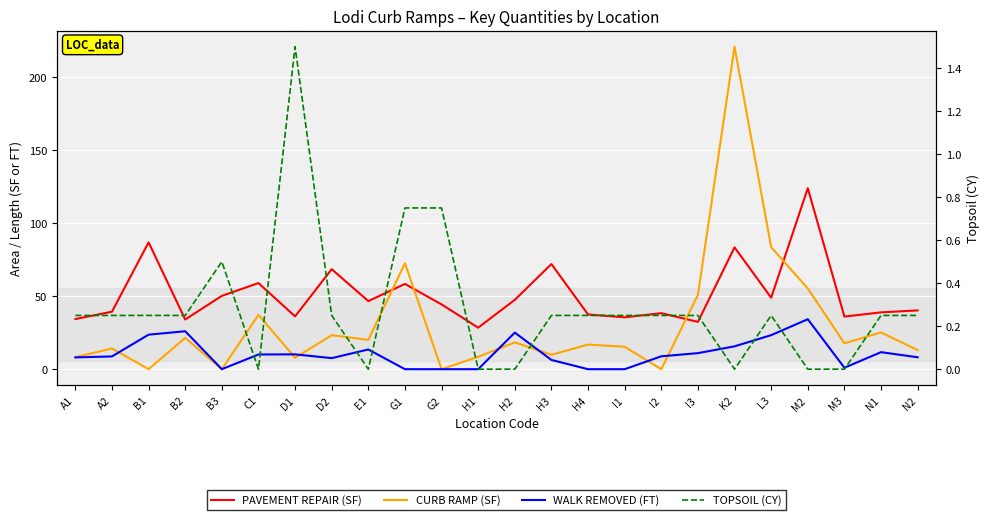

Where is PAVEMENT REPAIR (SF) nearest to the value 76?

H3